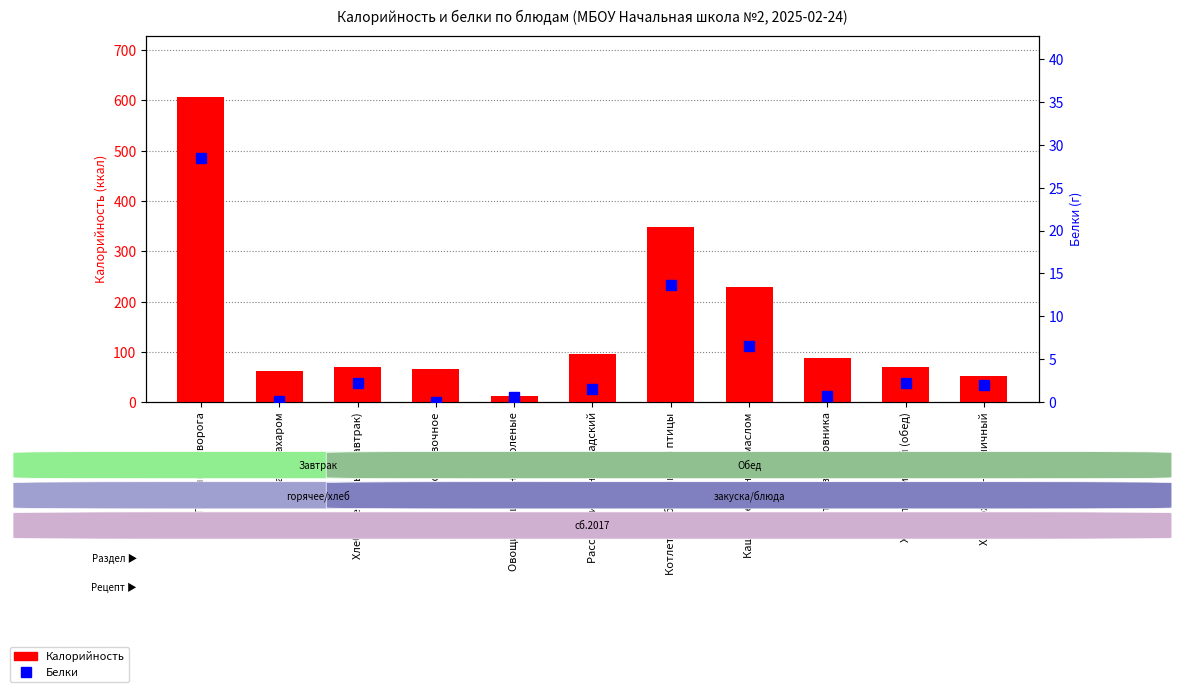

What are all the series names shown in the legend?

Калорийность, Белки